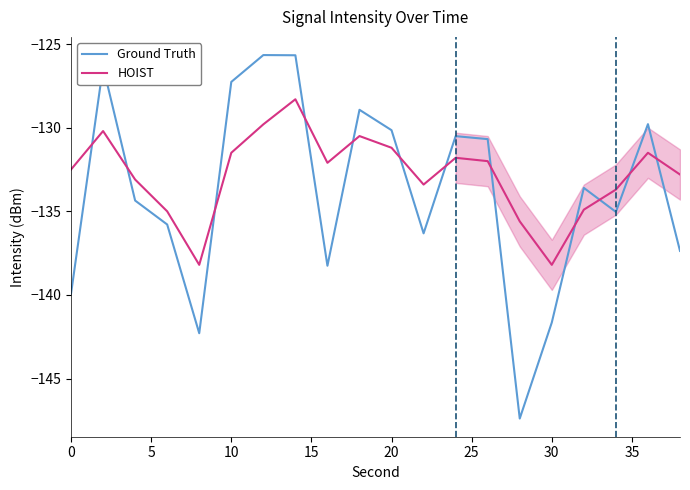

Which series has the widest spread of values?

Ground Truth